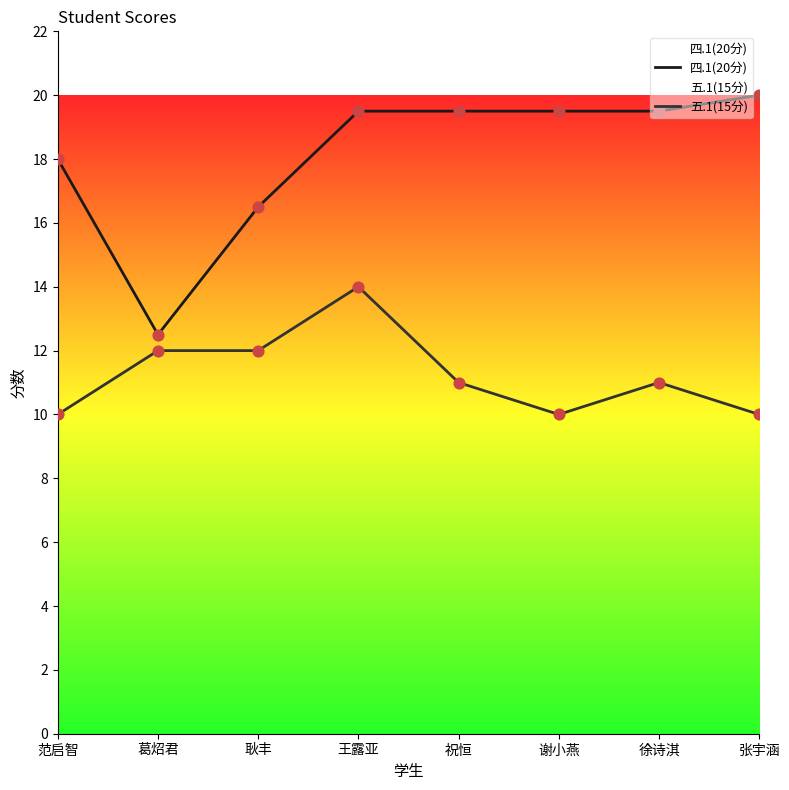

Which series has the largest total across all categories?

四.1(20分)